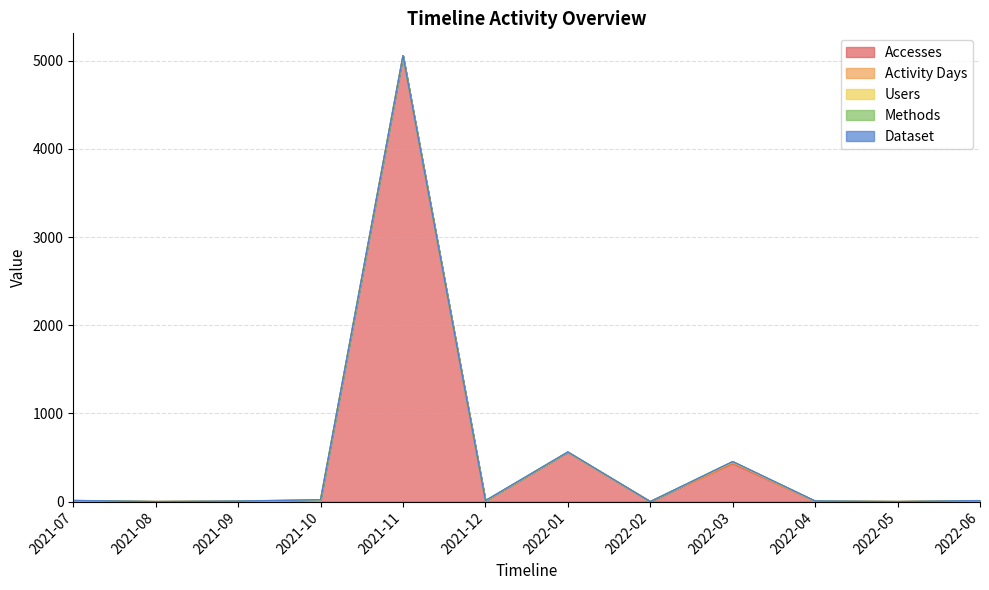

Is it true that Activity Days equals 1 at 2021-07?

False